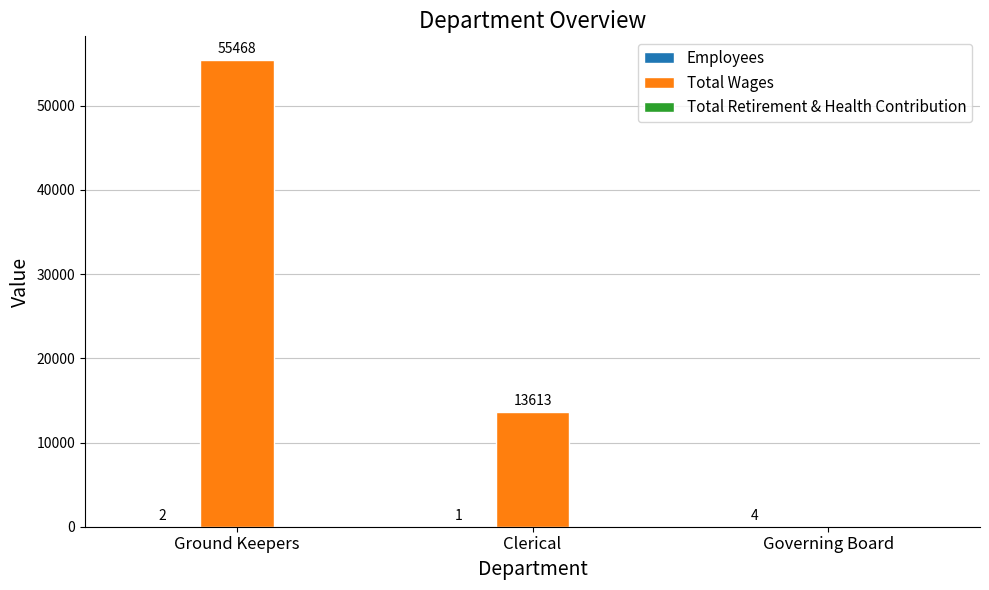

How many Total Wages values are between 0 and 55468?

3